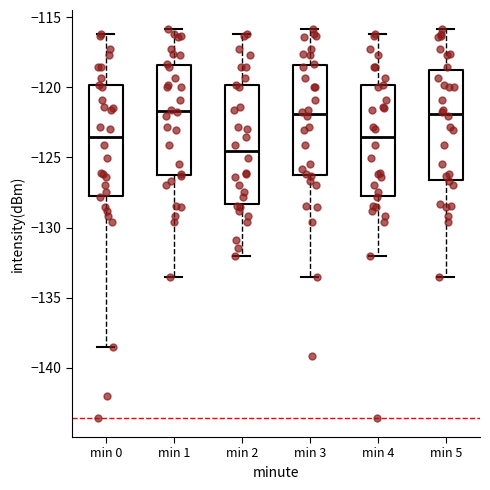

Where does the lower whisker of the box for min 2 end on the y-axis? The values are not printed on the chart, so give them approximately, as read against the axis.

-132.0